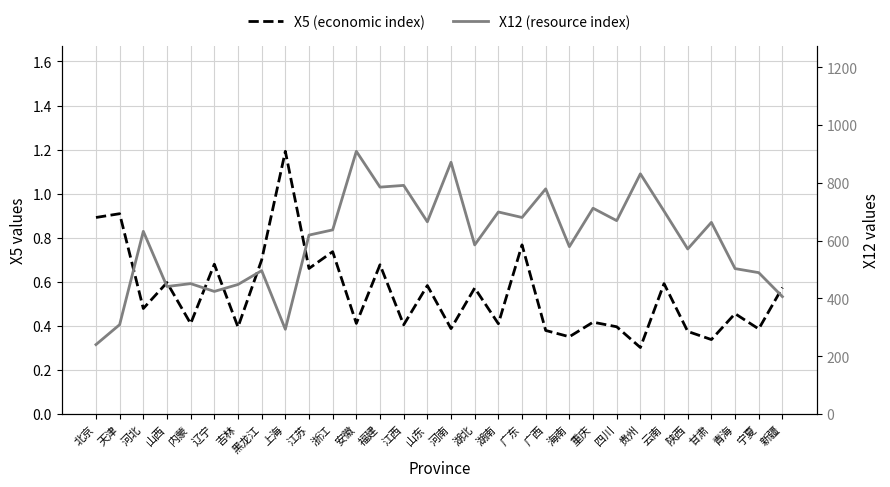

At which category does X5 (economic index) reach its first local valley?

河北